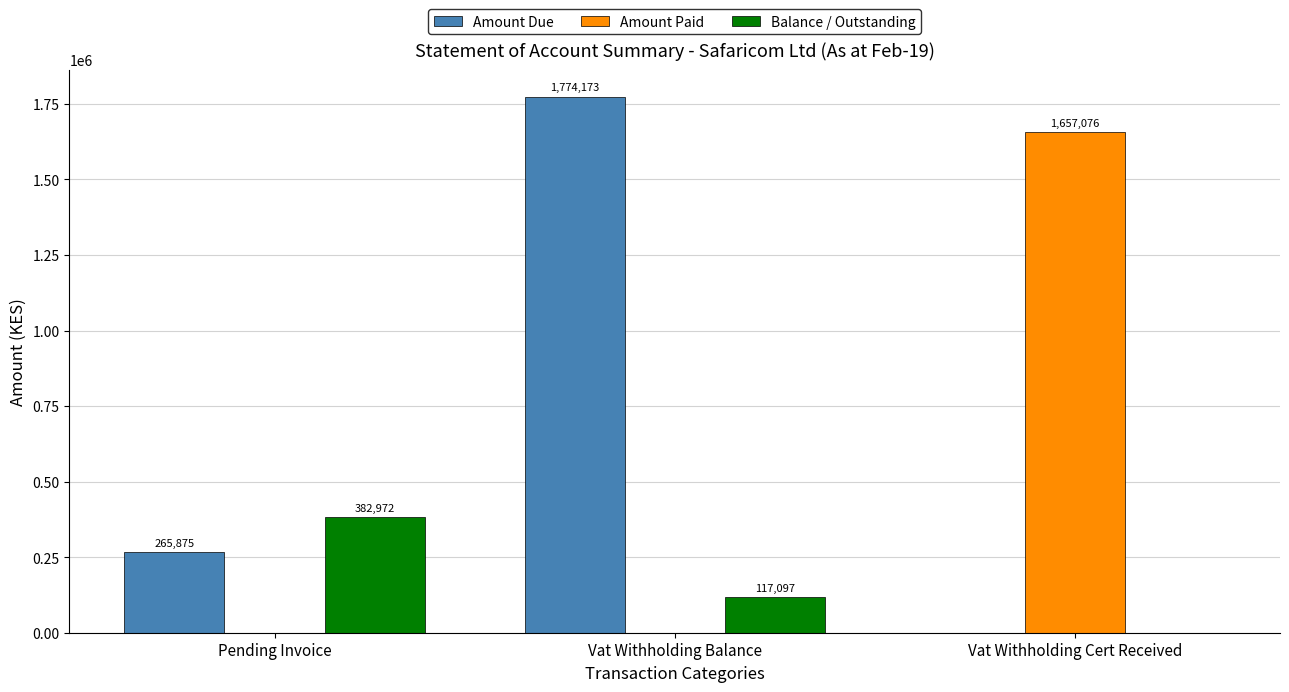

Is the value of Balance / Outstanding at Pending Invoice greater than the value of Amount Paid at Vat Withholding Balance?

Yes